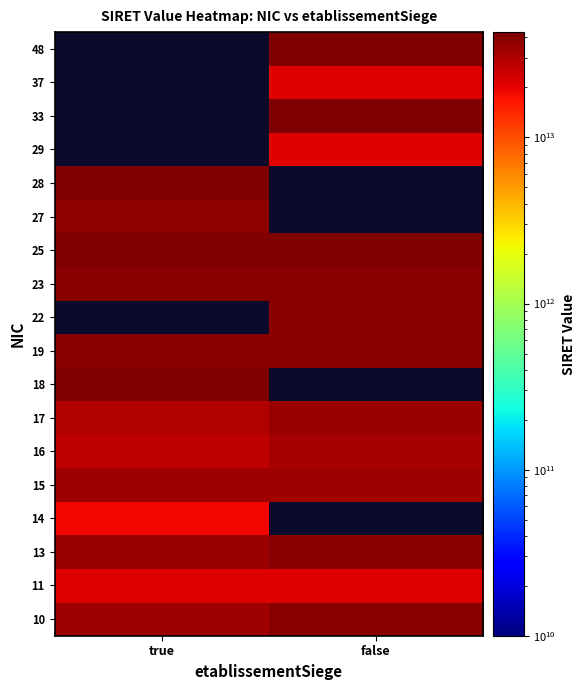

Rank the series at false from lowest to highest value.

11, 16, 15, 17, 19, 13, 10, 14, 18, 29, 37, 23, 22, 48, 25, 27, 28, 33